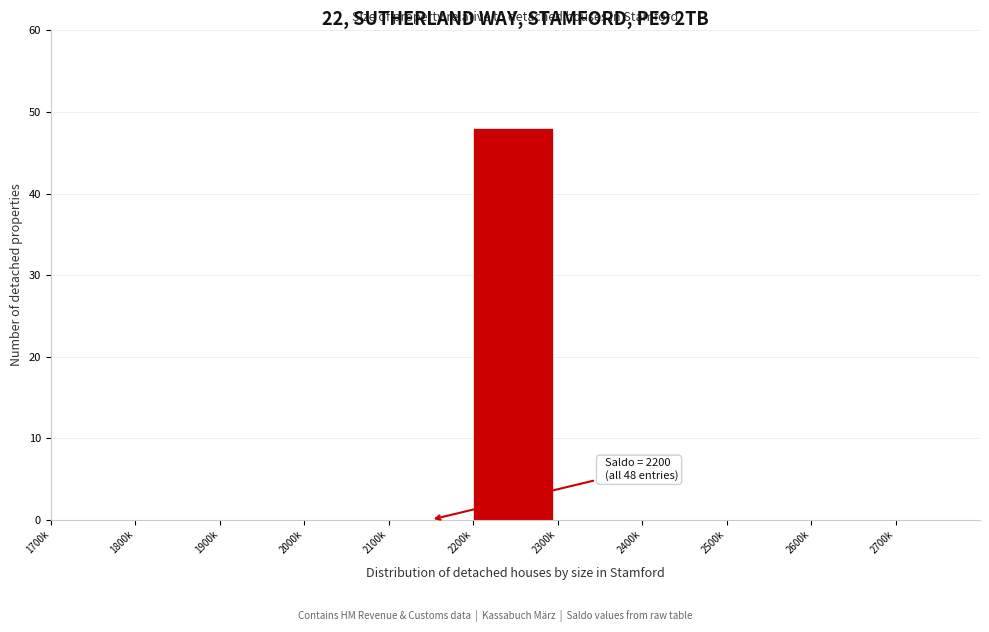

Reading left to right, extract all data points from this chart.

1700k=0	1800k=0	1900k=0	2000k=0	2100k=0	2200k=48	2300k=0	2400k=0	2500k=0	2600k=0	2700k=0